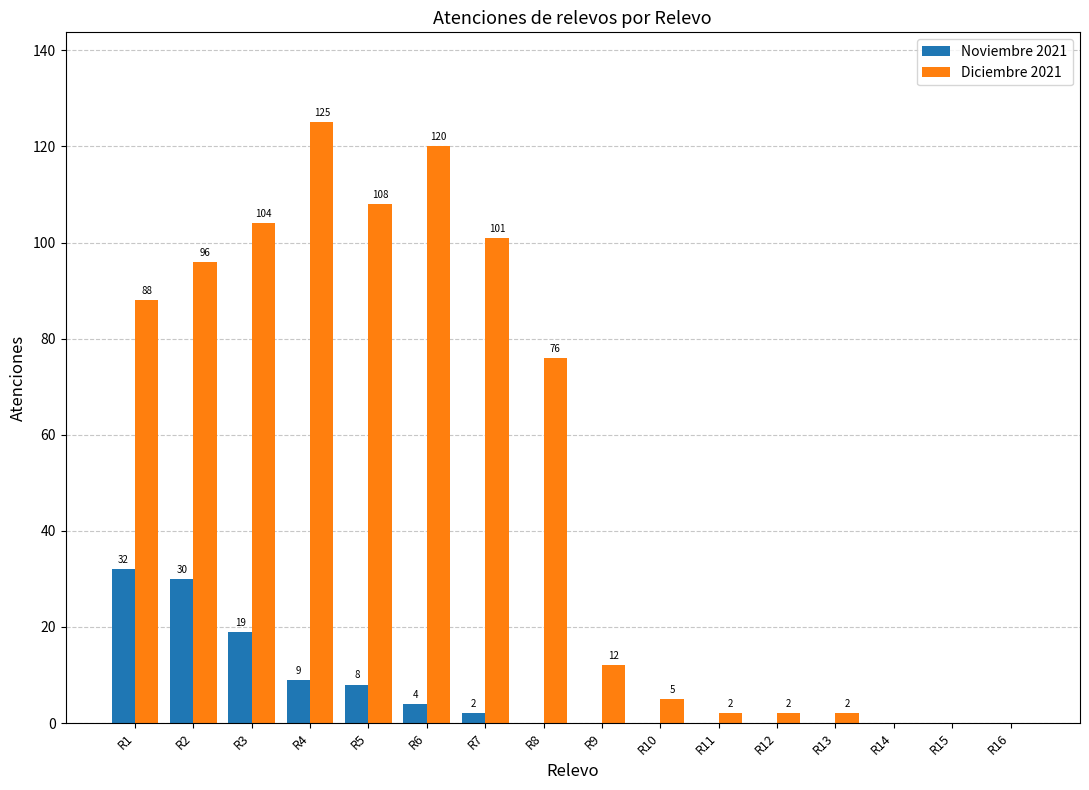

Where does the Diciembre 2021 series first go above 76?

R1